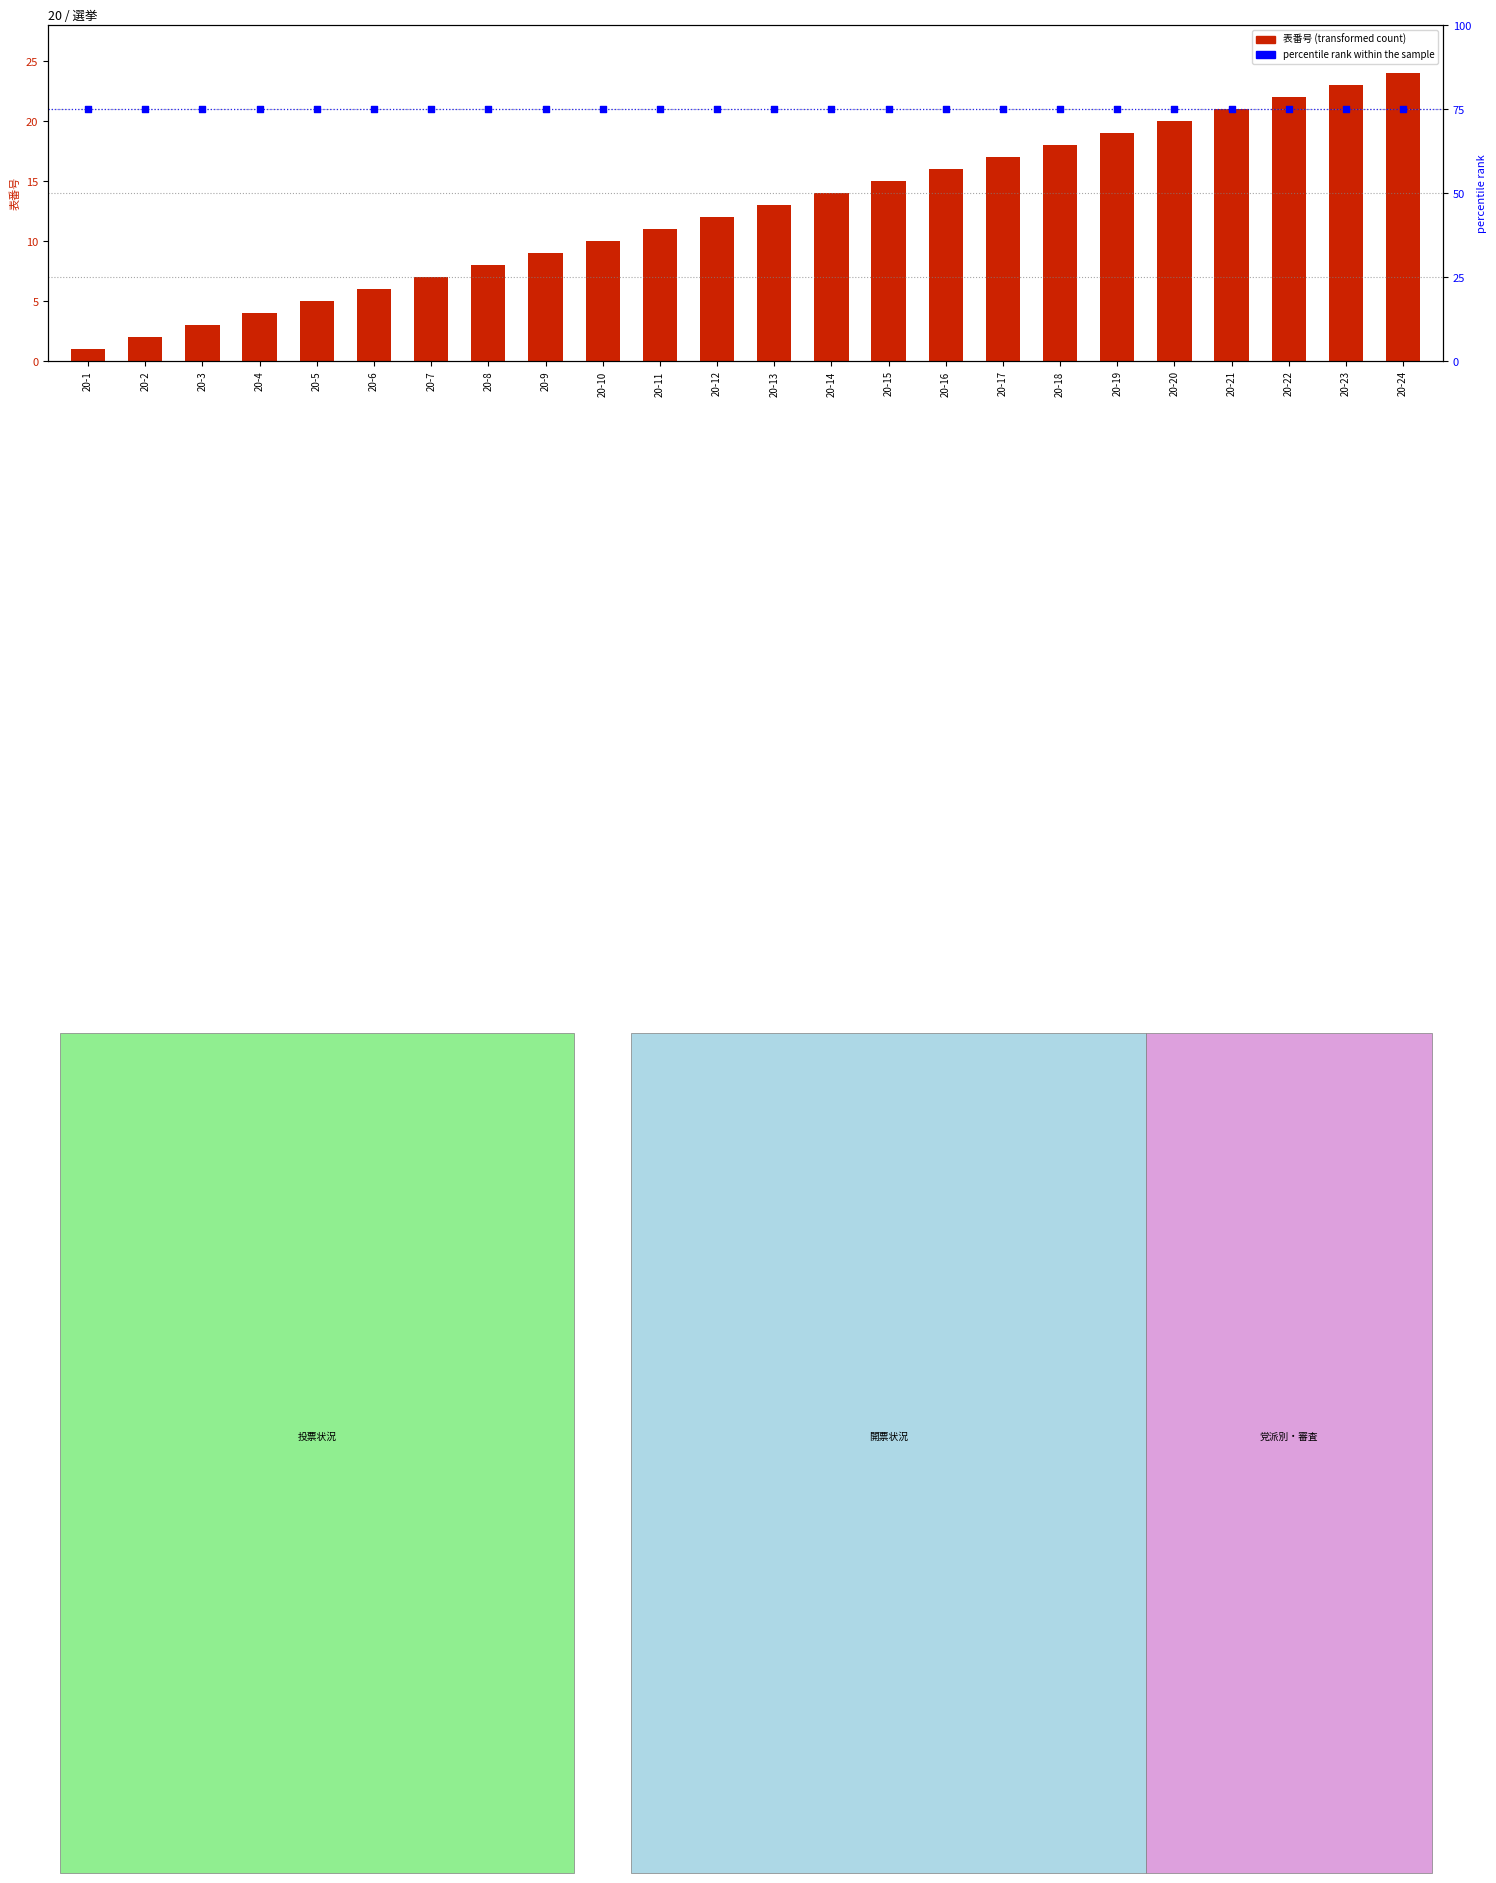

Is the value of percentile rank within the sample at 20-14 greater than the value of 表番号 at 20-22?

Yes